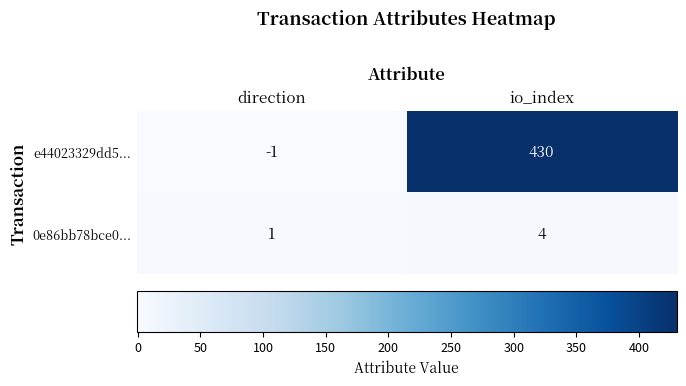

Rank the series at direction from highest to lowest value.

0e86bb78bce0..., e44023329dd5...